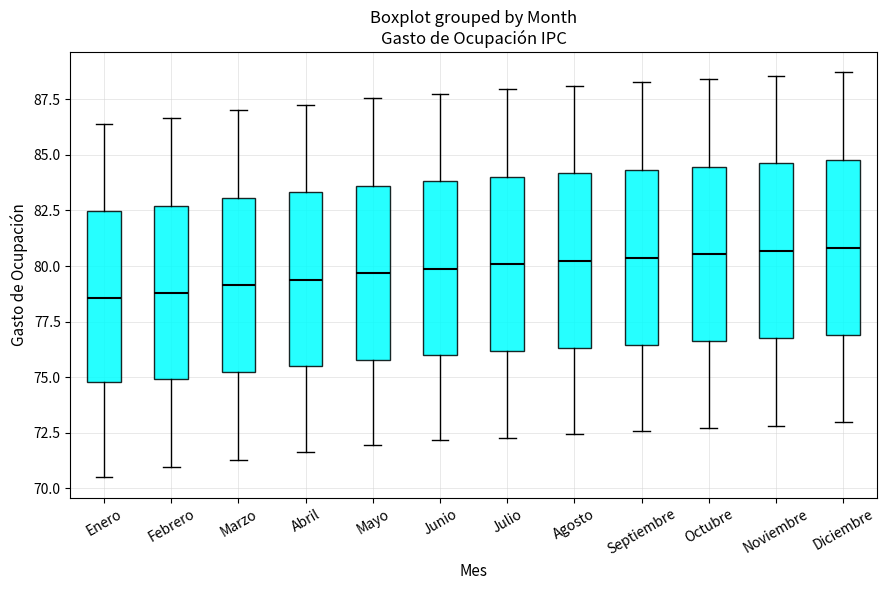

Reading left to right, read every box against the y-axis: the position of its median line, the range the box covers, and the ends of its whiskers. The values are not printed on the chart, so give them approximately, as read against the axis.

Enero: median 78.5, box 75.0 to 82.5, whiskers 70.5 to 86.5
Febrero: median 79.0, box 75.0 to 82.5, whiskers 71.0 to 86.5
Marzo: median 79.0, box 75.0 to 83.0, whiskers 71.5 to 87.0
Abril: median 79.5, box 75.5 to 83.5, whiskers 71.5 to 87.5
Mayo: median 79.5, box 76.0 to 83.5, whiskers 72.0 to 87.5
Junio: median 80.0, box 76.0 to 84.0, whiskers 72.0 to 88.0
Julio: median 80.0, box 76.0 to 84.0, whiskers 72.5 to 88.0
Agosto: median 80.0, box 76.5 to 84.0, whiskers 72.5 to 88.0
Septiembre: median 80.5, box 76.5 to 84.5, whiskers 72.5 to 88.5
Octubre: median 80.5, box 76.5 to 84.5, whiskers 72.5 to 88.5
Noviembre: median 80.5, box 77.0 to 84.5, whiskers 73.0 to 88.5
Diciembre: median 81.0, box 77.0 to 85.0, whiskers 73.0 to 88.5